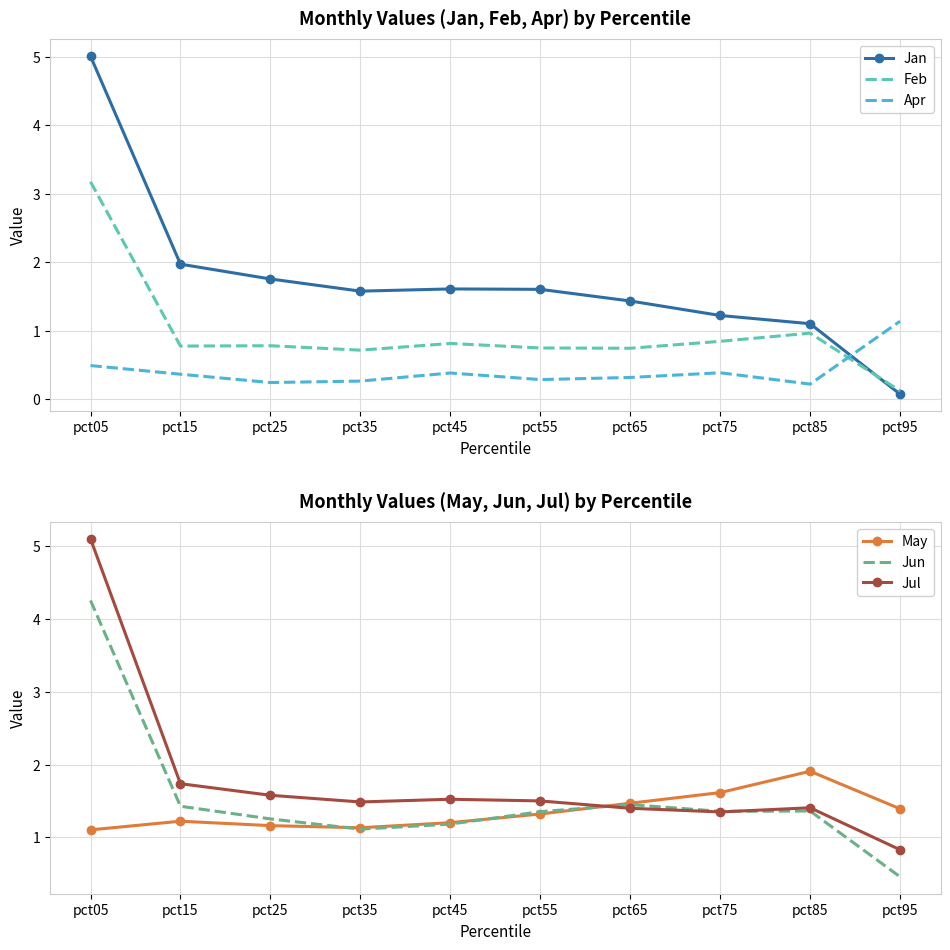

The value of Apr at pct55 is 0.4. True or false?

False